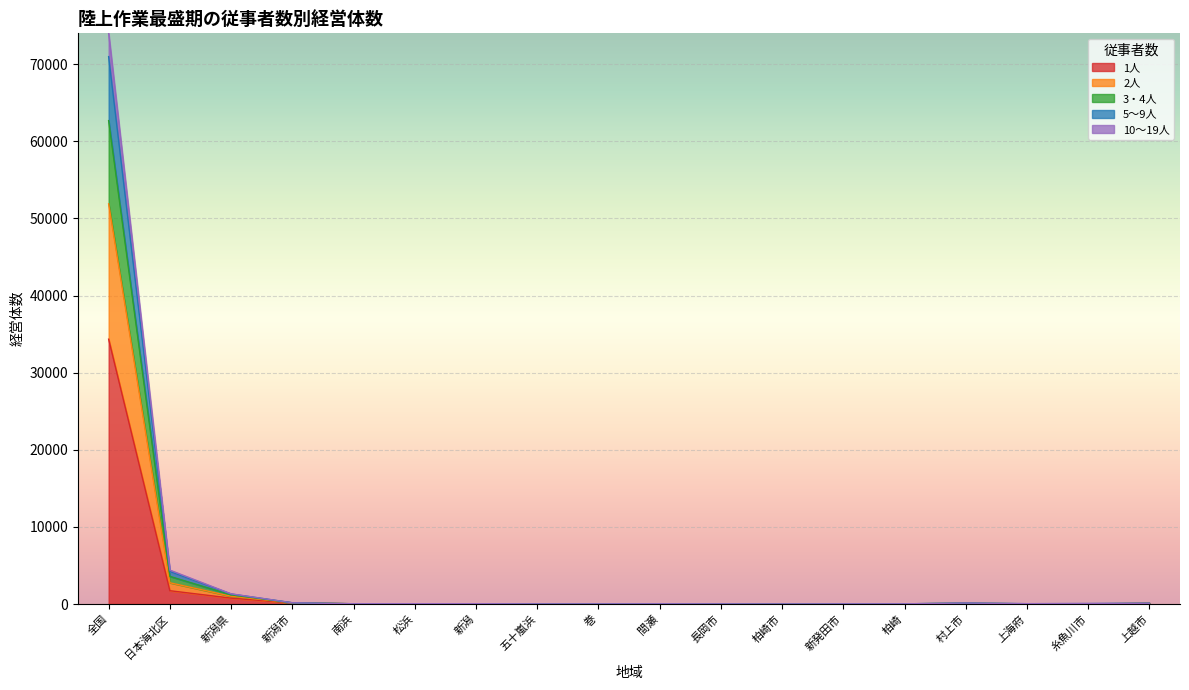

At which label is 1人 closest to 17170?

日本海北区